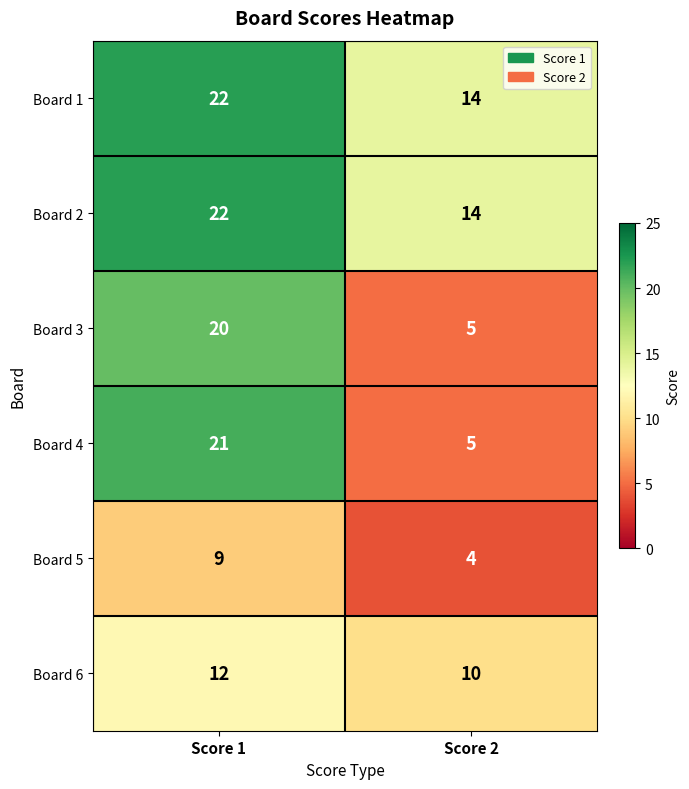

What is the greatest value displayed?

22